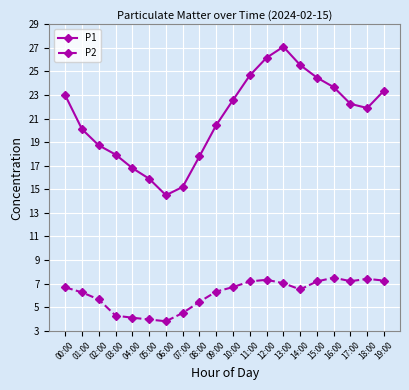

What is the label of the 6th point from the right?

14:00